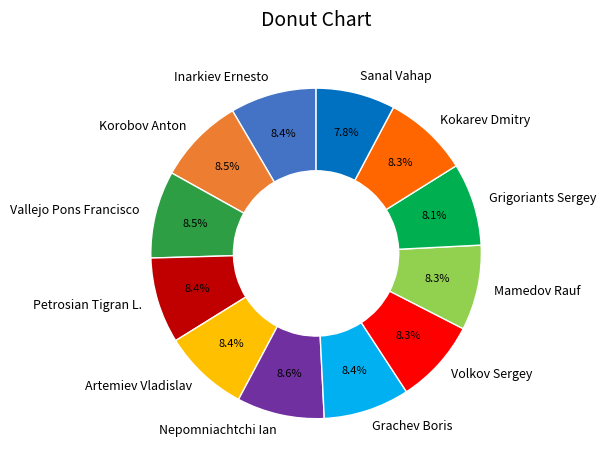

To the nearest percent, what is the difference between the largest and smallest slice percentages?

1%